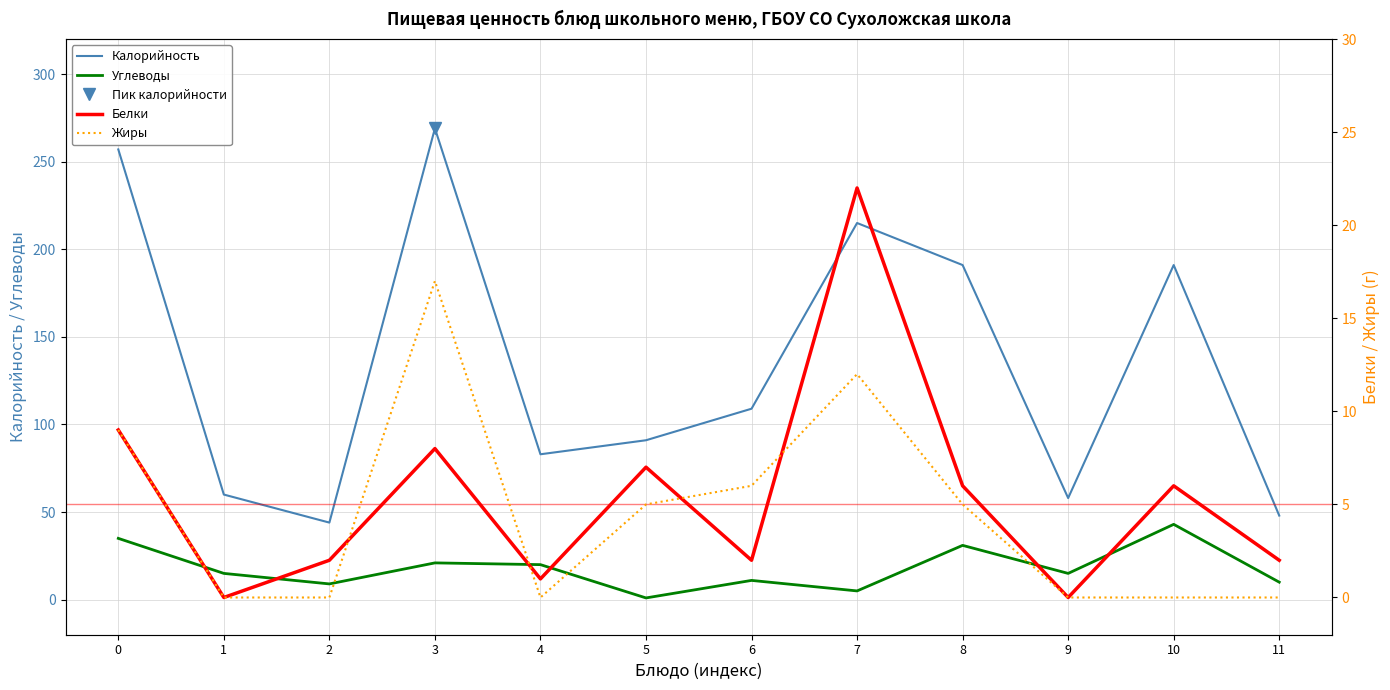

Where is the first local minimum for Белки?

1